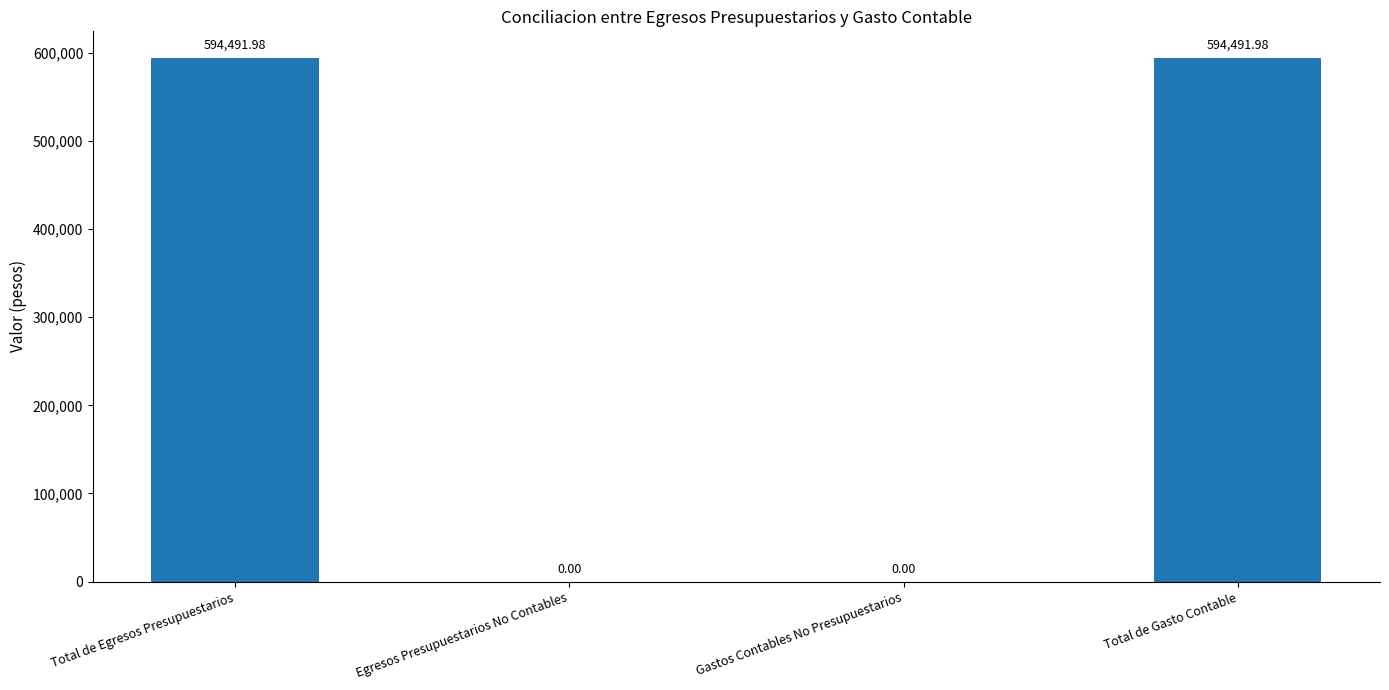

What is the ratio of the value at Total de Egresos Presupuestarios to the value at Total de Gasto Contable?

1.0